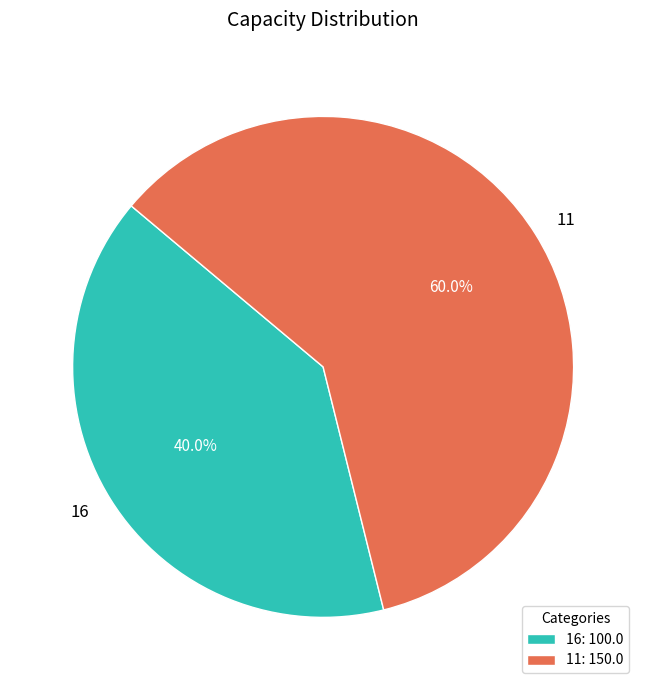

The 11 slice represents 60% of the pie. True or false?

True